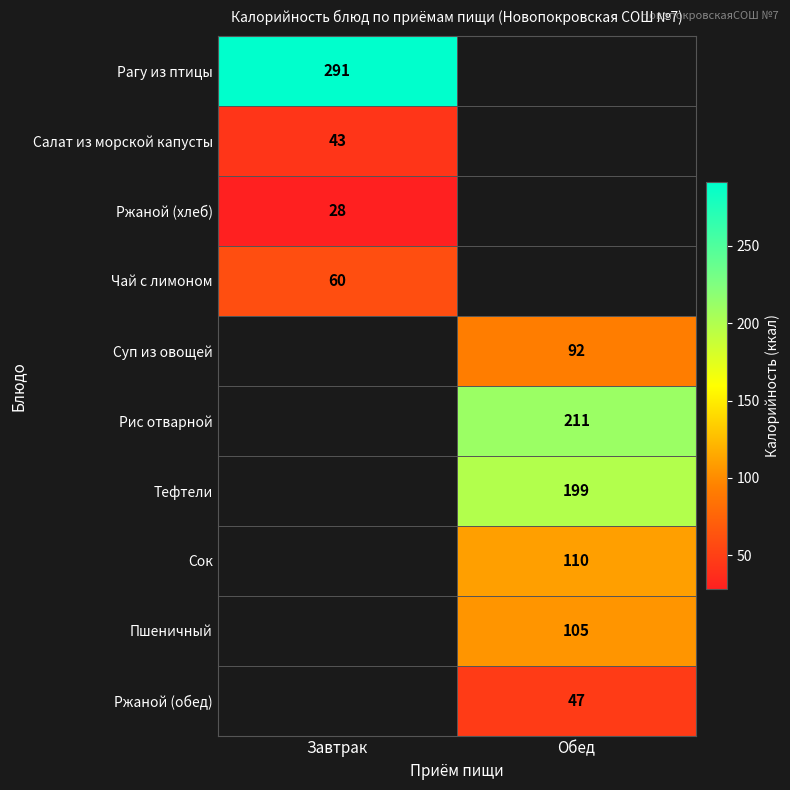

Which has a higher value, Завтрак or Обед?

Обед